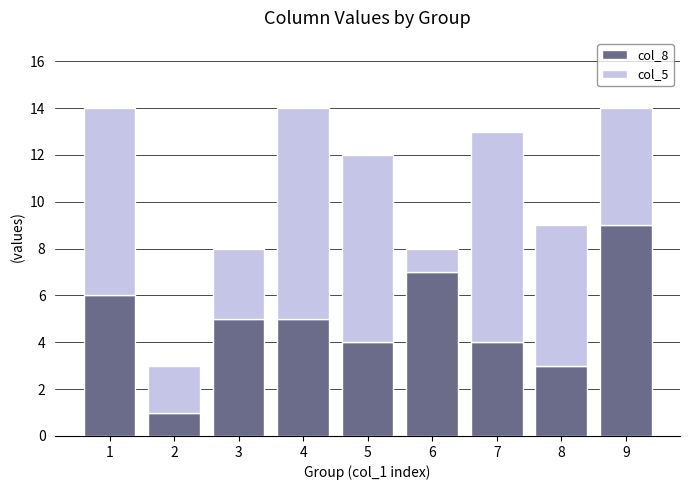

Reading left to right, what are the values for col_8?

6	1	5	5	4	7	4	3	9